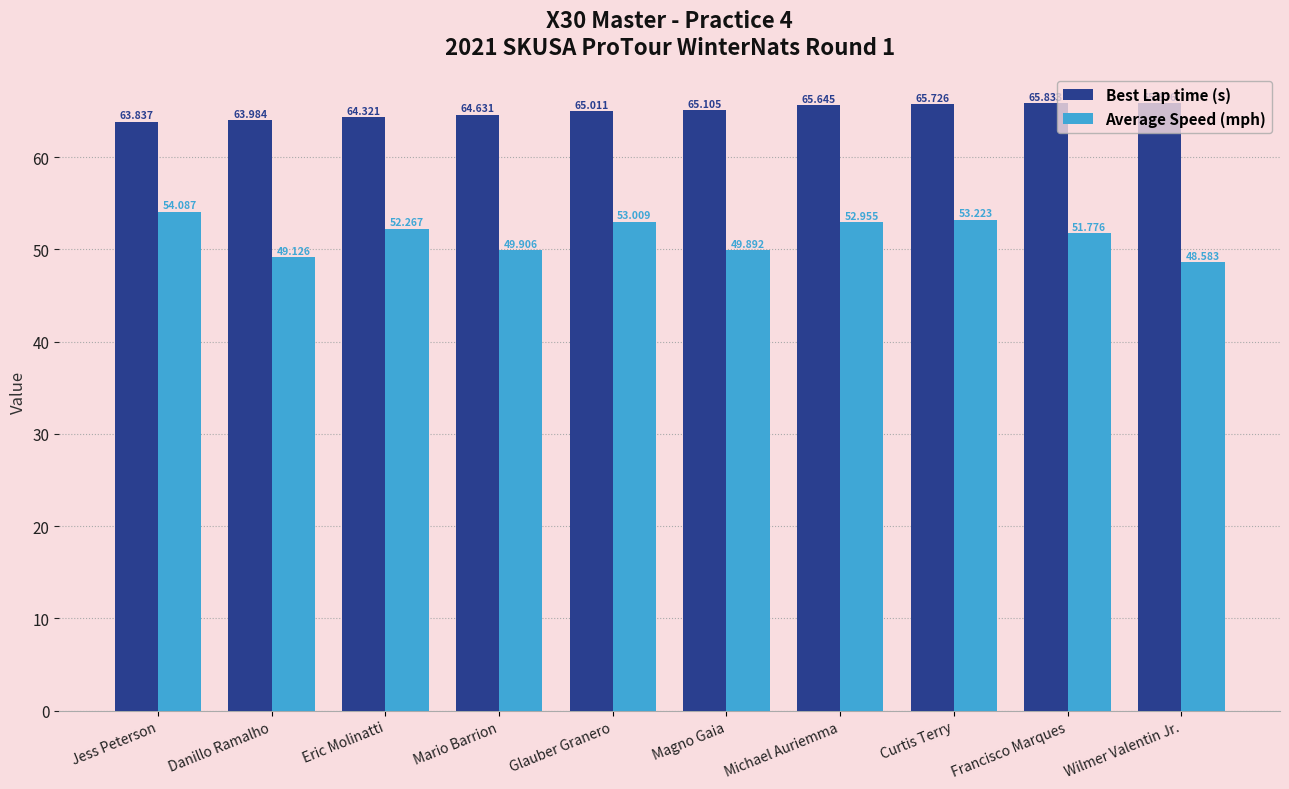

What is the minimum value shown in the chart?

48.6